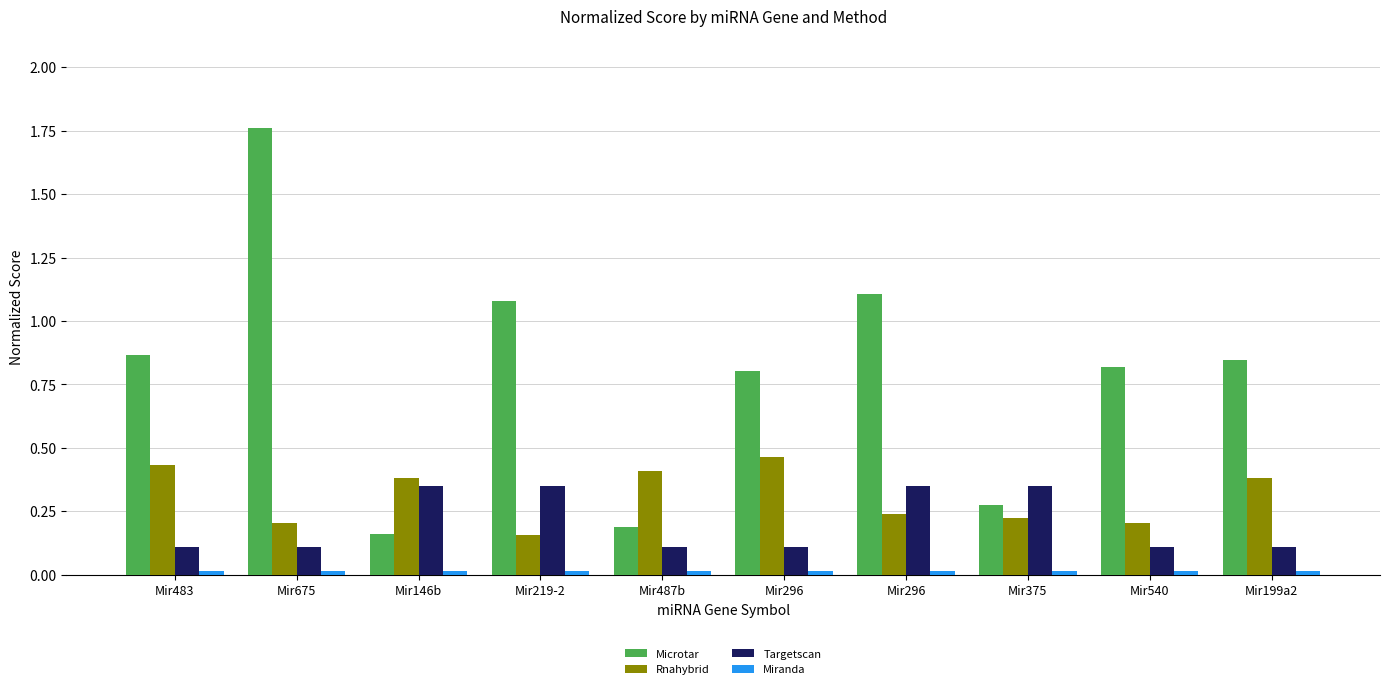

How many distinct data groups are displayed?

4